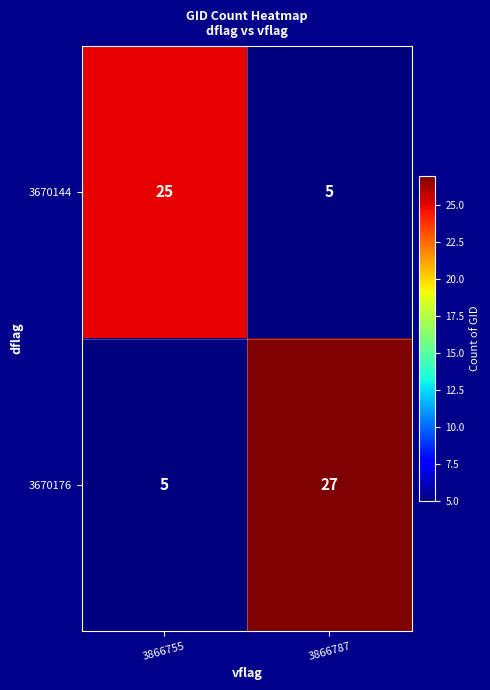

How many data points does each series have?

2